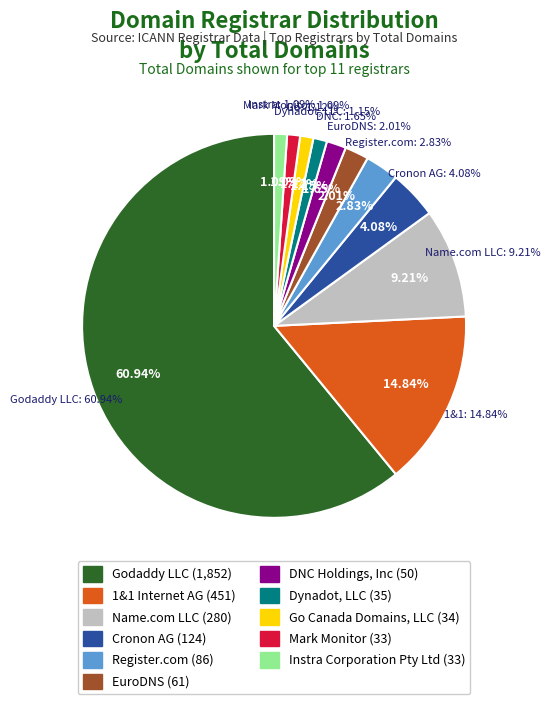

What is the smallest slice in the pie chart?

Mark Monitor